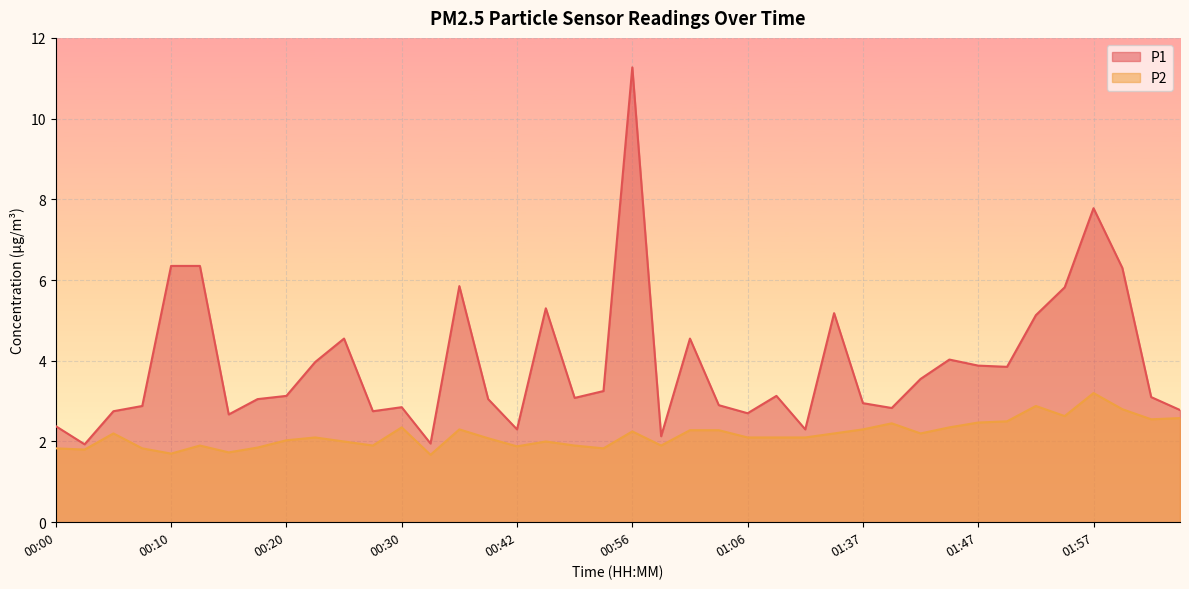

Reading left to right, transcribe all the data shown in this chart.

P1: 00:00=2.4	00:03=1.9	00:05=2.8	00:08=2.9	00:10=6.3	00:13=6.3	00:15=2.7	00:18=3.0	00:20=3.1	00:23=4.0	00:25=4.5	00:27=2.8	00:30=2.9	00:32=1.9	00:35=5.8	00:37=3.0	00:42=2.3	00:48=5.3	00:50=3.1	00:53=3.2	00:56=11.3	00:59=2.1	01:01=4.5	01:04=2.9	01:06=2.7	01:12=3.1	01:23=2.3	01:31=5.2	01:37=3.0	01:39=2.8	01:42=3.5	01:44=4.0	01:47=3.9	01:49=3.9	01:52=5.1	01:54=5.8	01:57=7.8	01:59=6.3	02:02=3.1	02:04=2.8
P2: 00:00=1.8	00:03=1.8	00:05=2.2	00:08=1.8	00:10=1.7	00:13=1.9	00:15=1.7	00:18=1.9	00:20=2.0	00:23=2.1	00:25=2.0	00:27=1.9	00:30=2.4	00:32=1.7	00:35=2.3	00:37=2.1	00:42=1.9	00:48=2.0	00:50=1.9	00:53=1.8	00:56=2.2	00:59=1.9	01:01=2.3	01:04=2.3	01:06=2.1	01:12=2.1	01:23=2.1	01:31=2.2	01:37=2.3	01:39=2.5	01:42=2.2	01:44=2.4	01:47=2.5	01:49=2.5	01:52=2.9	01:54=2.6	01:57=3.2	01:59=2.8	02:02=2.5	02:04=2.6